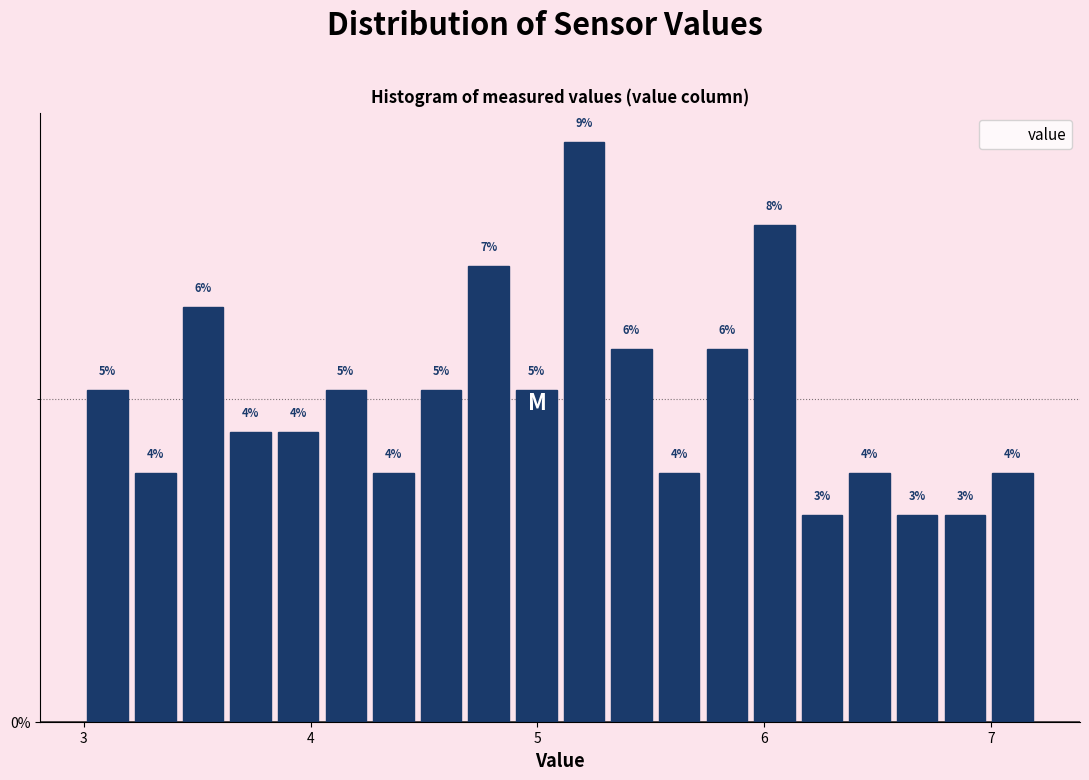

Read against the x-axis, roughly where is the centre of the tallest bar?

5.2